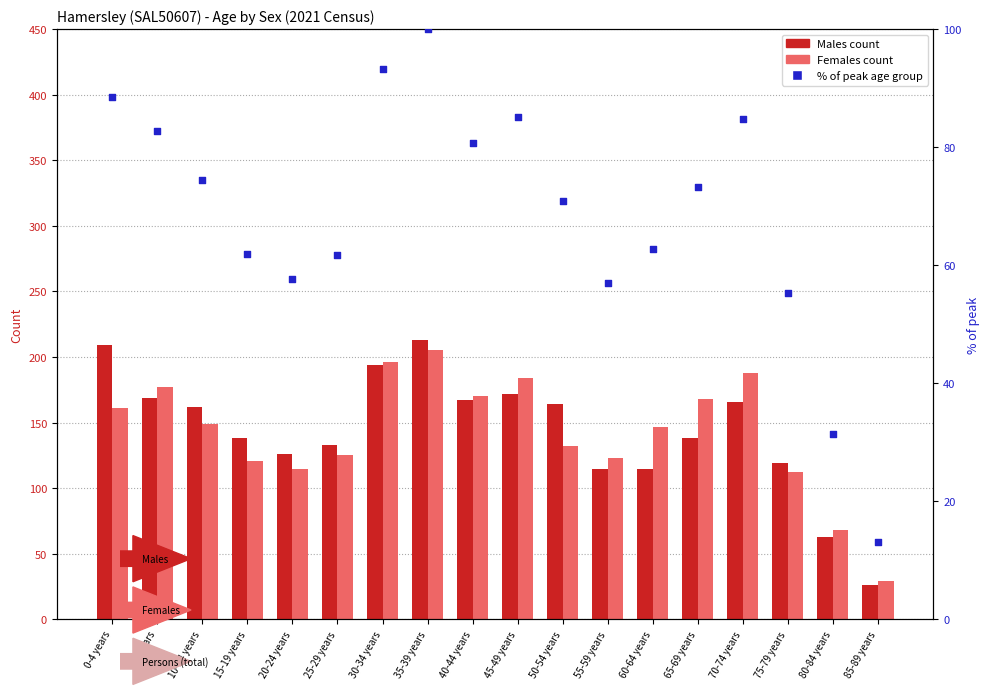

Is the value of Females at 50-54 years greater than the value of % of peak age group at 40-44 years?

Yes